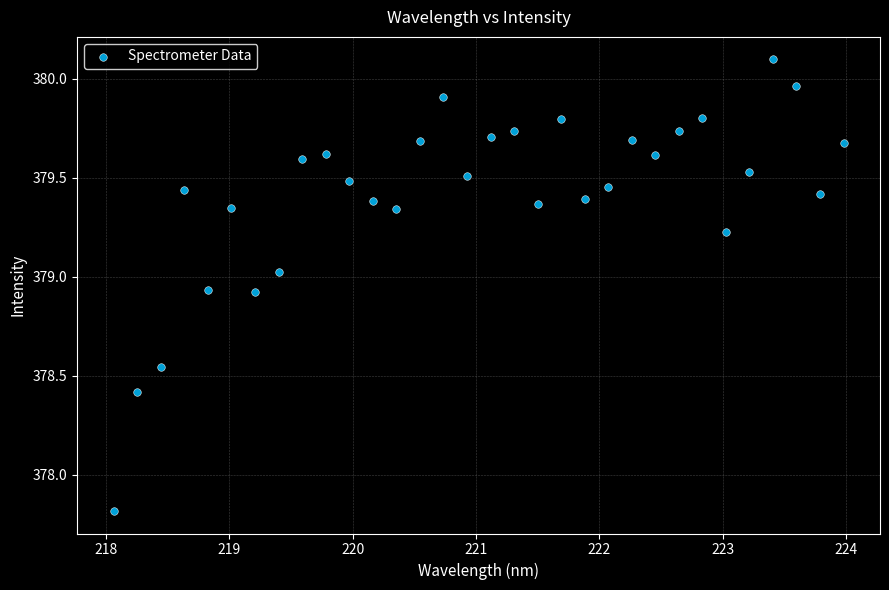

What Y value in the scatter plot is closest to 378?

377.8